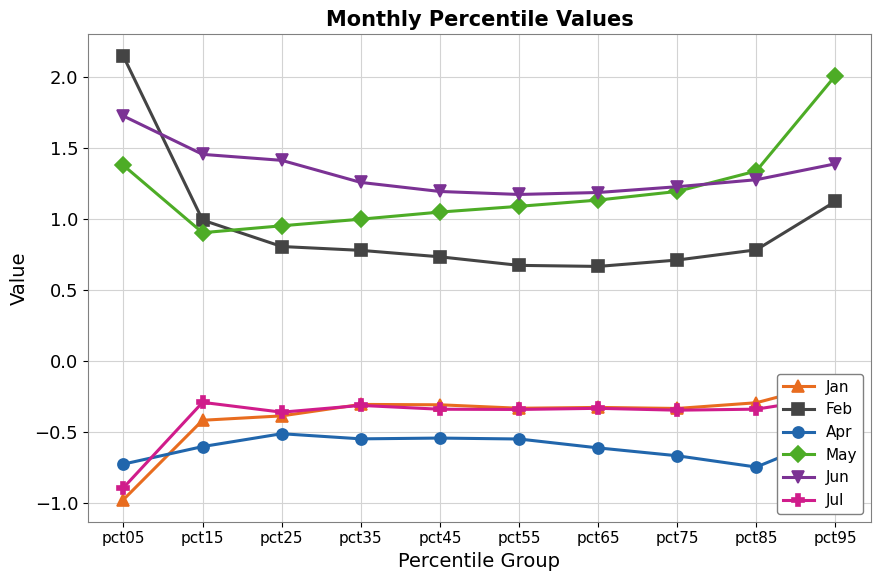

How many interior local valleys does the Jun series have?

1